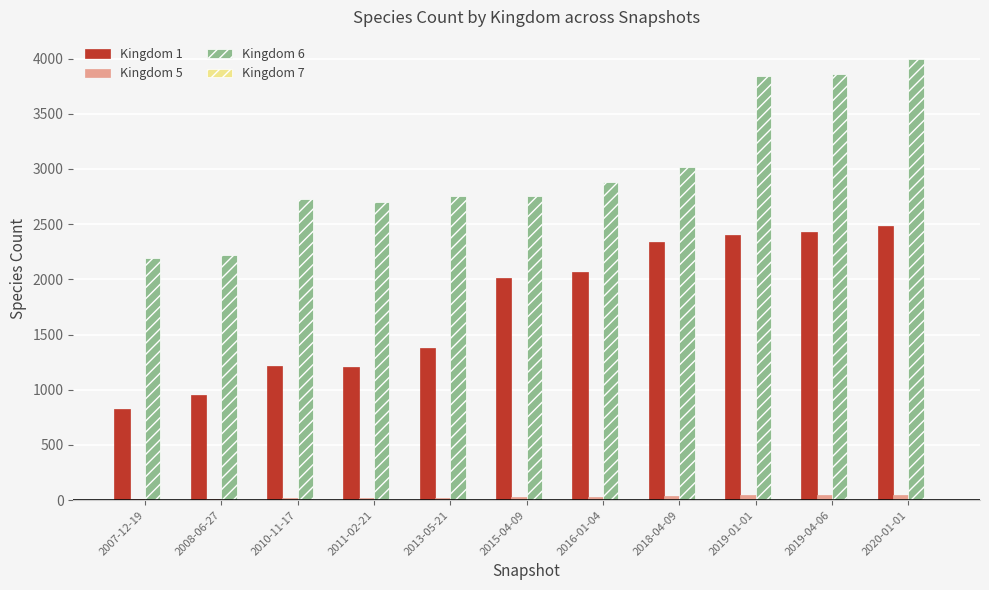

How many categories are shown in the chart?

11